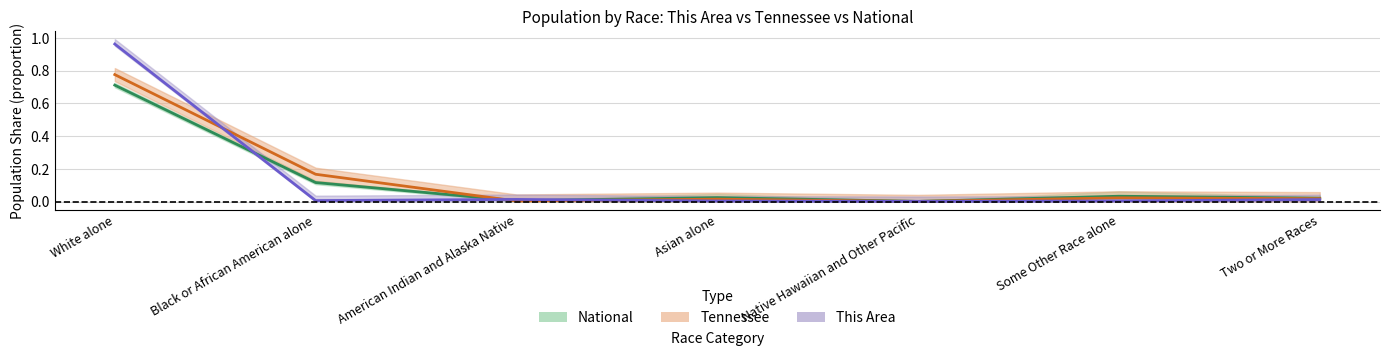

What is the total value across all series at Black or African American alone?

0.3